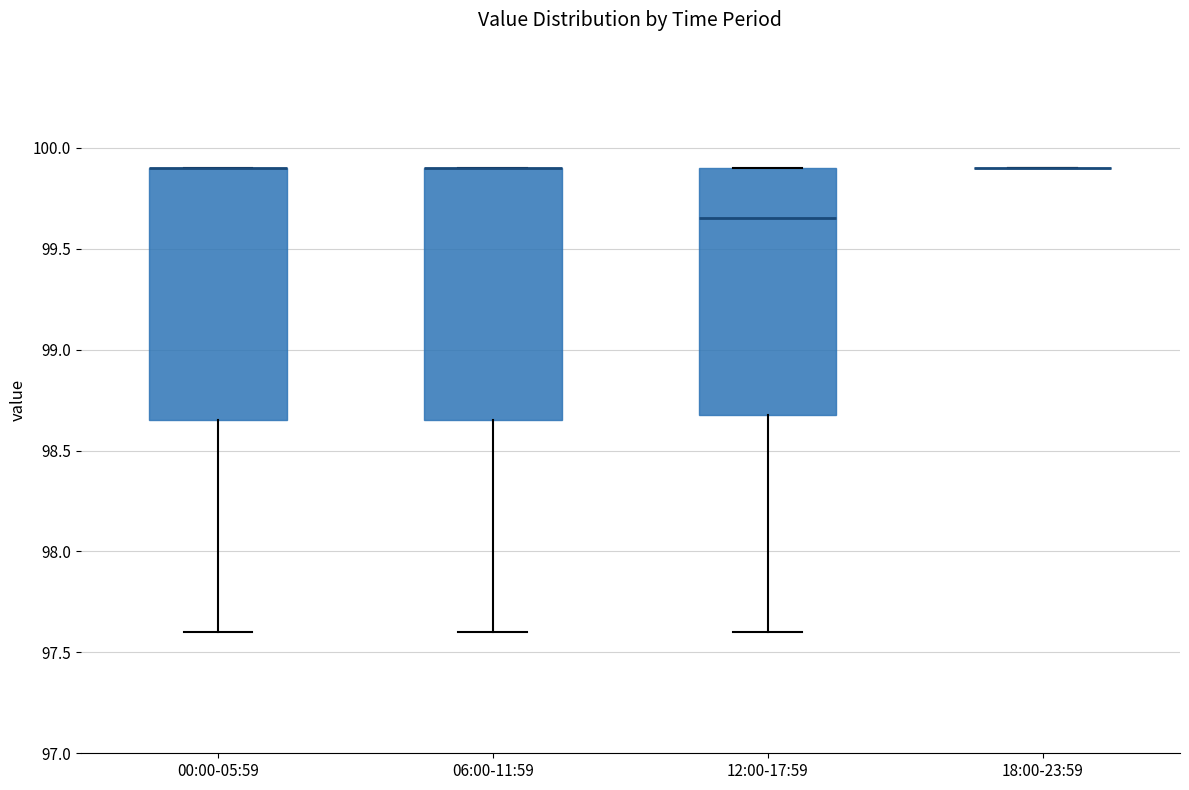

Reading left to right, read every box against the y-axis: the position of its median line, the range the box covers, and the ends of its whiskers. The values are not printed on the chart, so give them approximately, as read against the axis.

00:00-05:59: median 99.90 (drawn on the box's upper edge), box 98.65 to 99.90, whiskers 97.60 to 99.90
06:00-11:59: median 99.90 (drawn on the box's upper edge), box 98.65 to 99.90, whiskers 97.60 to 99.90
12:00-17:59: median 99.65, box 98.70 to 99.90, whiskers 97.60 to 99.90
18:00-23:59: box collapsed to a line at 99.90, whiskers 99.90 to 99.90